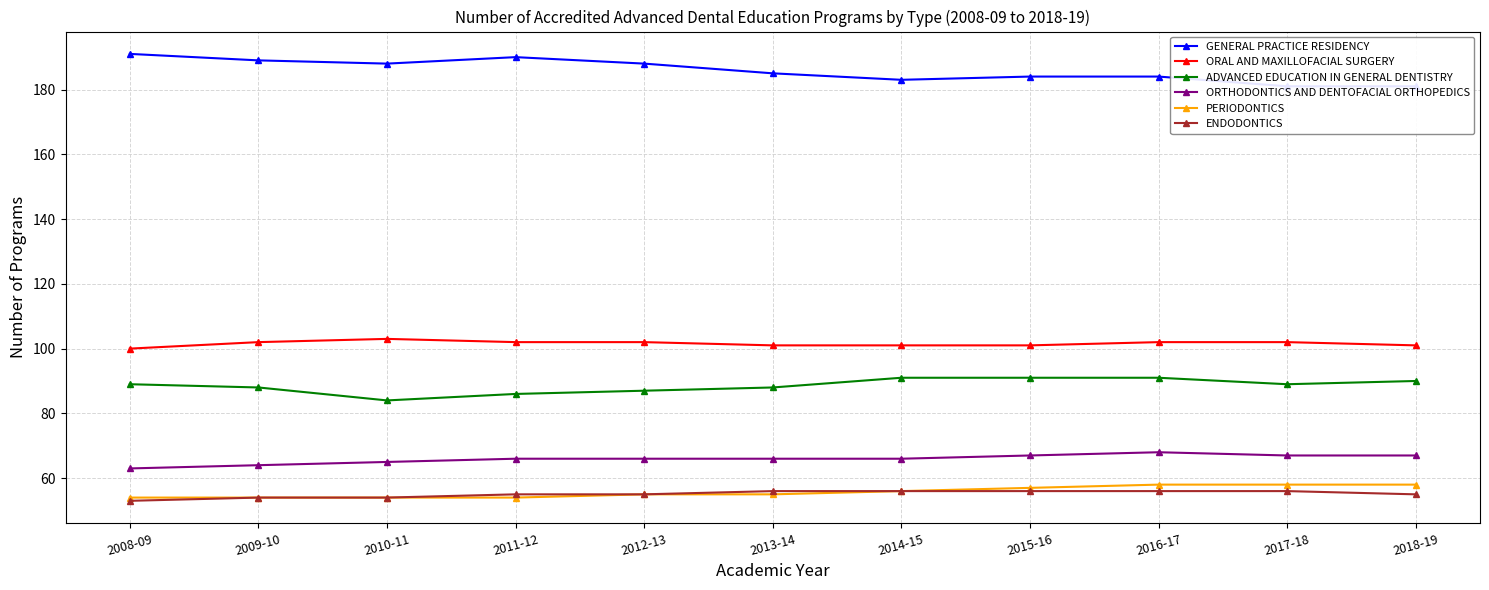

Where is the first local minimum for GENERAL PRACTICE RESIDENCY?

2010-11